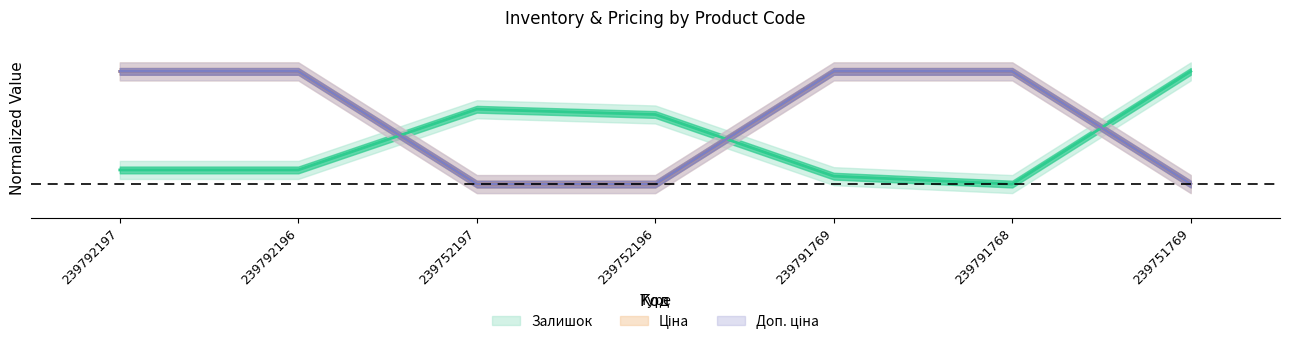

Is it true that Ціна equals 0.0 at 239752196?

True